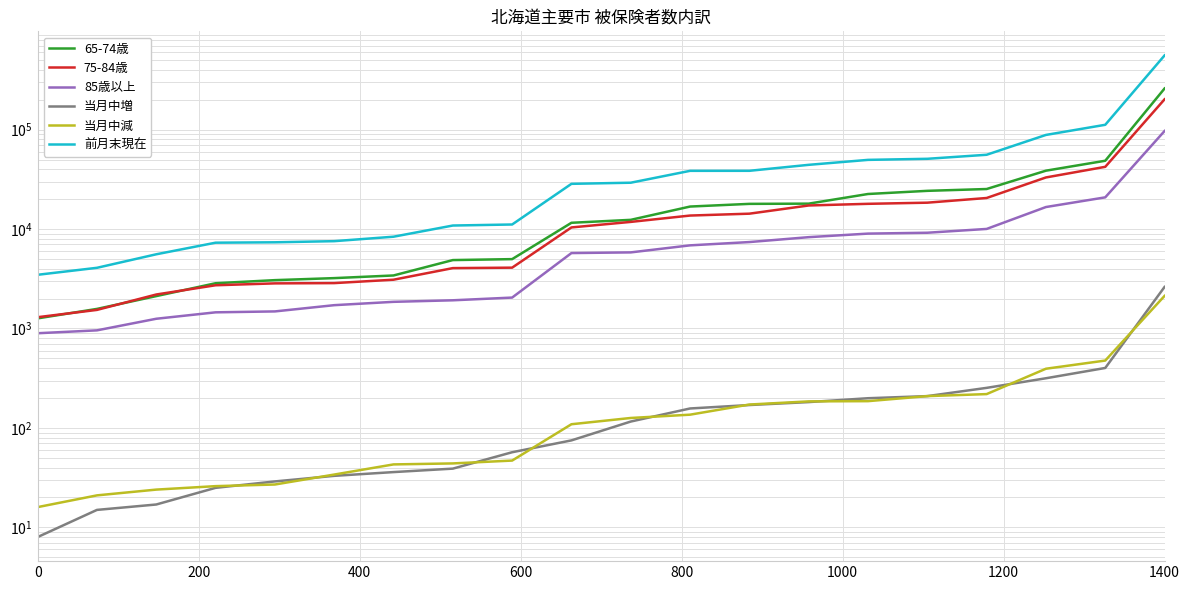

Reading right to left, what are all the values shown in this chart?

65-74歳: 258882	48594	38611	25254	24212	22506	18002	17909	16830	12373	11558	4983	4874	3413	3210	3063	2852	2117	1574	1264
75-84歳: 201544	42218	33012	20516	18408	17928	17254	14271	13664	11797	10378	4090	4047	3094	2860	2842	2721	2197	1538	1299
85歳以上: 96780	20826	16643	10023	9178	8996	8285	7397	6854	5823	5734	2046	1921	1854	1716	1485	1454	1253	958	896
当月中増: 2618	401	316	253	209	199	182	170	157	116	75	57	39	36	33	29	25	17	15	8
当月中減: 2128	476	394	219	209	186	185	172	136	126	109	47	44	43	34	27	26	24	21	16
前月末現在: 556716	111713	88344	55813	50837	49589	44211	38500	38474	29229	28478	11109	10846	8372	7553	7357	7290	5574	4076	3467